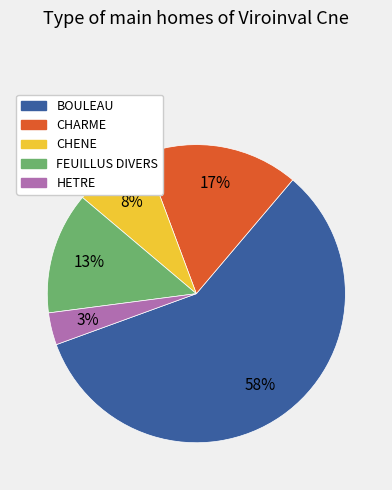

How many slices are in this pie chart?

5